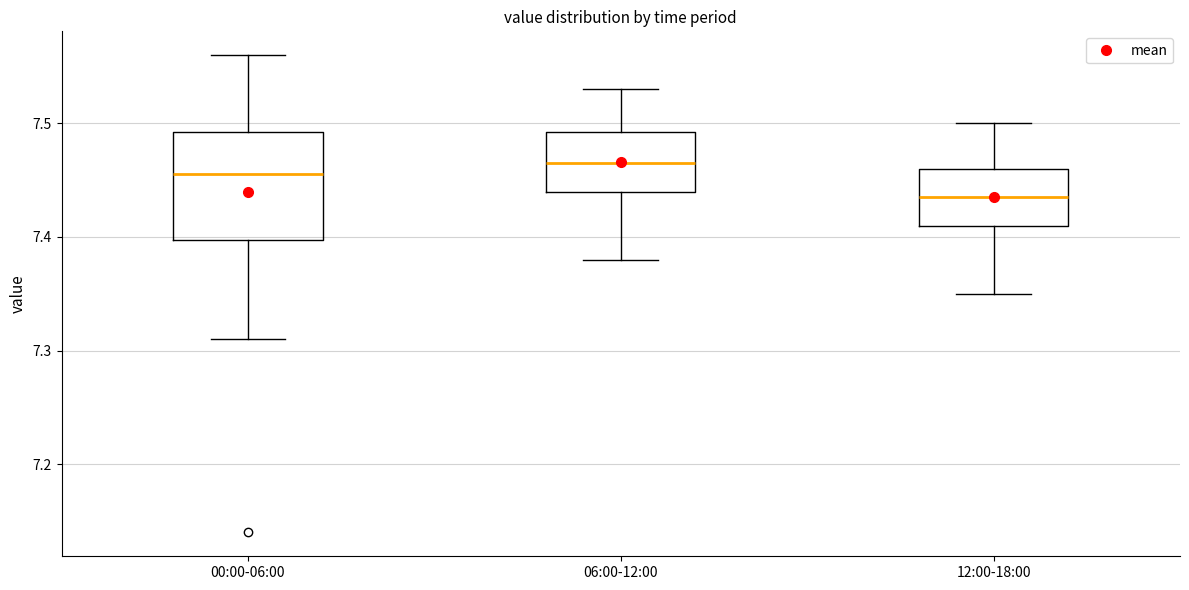

Where does the lower whisker of the box for 00:00-06:00 end on the y-axis? The values are not printed on the chart, so give them approximately, as read against the axis.

7.31